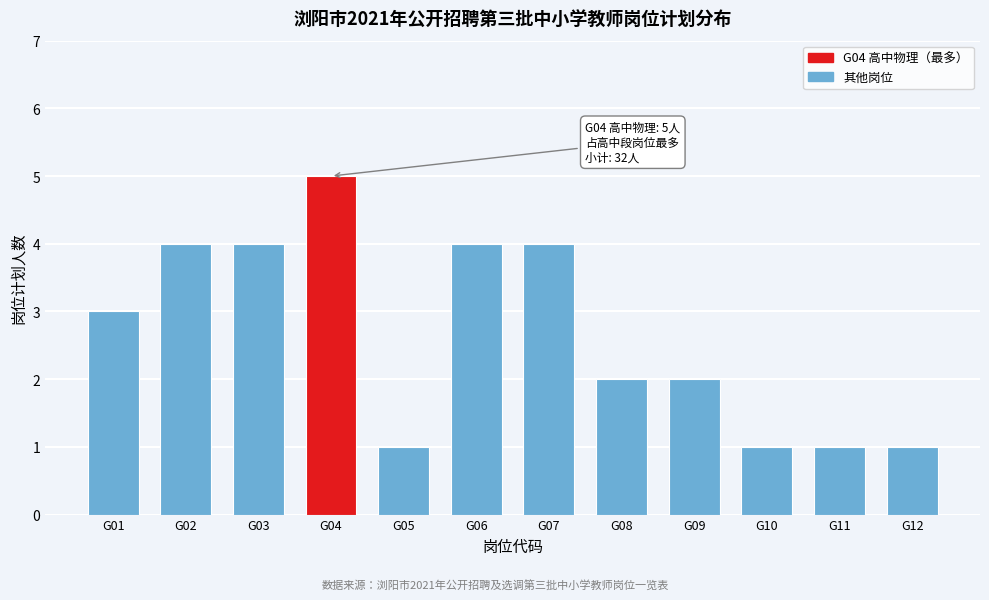

Reading left to right, extract all data points from this chart.

G01=3	G02=4	G03=4	G04=5	G05=1	G06=4	G07=4	G08=2	G09=2	G10=1	G11=1	G12=1